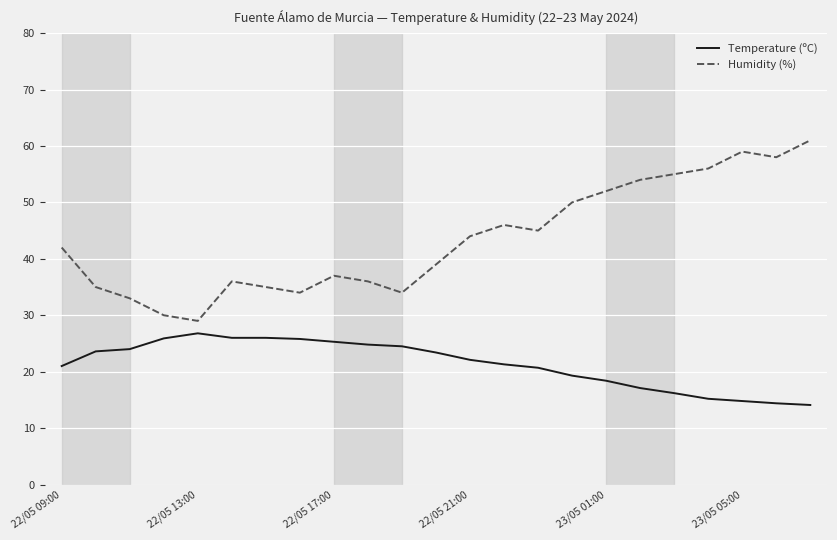

List the series in order of their overall mean, lowest first.

Temperature (ºC), Humidity (%)